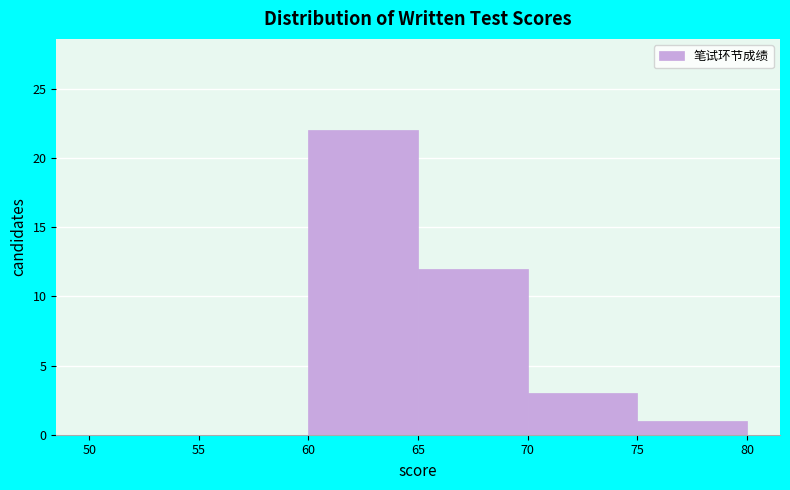

Reading left to right, list every bar in this chart as the range it spans on the x-axis followed by its height. The values are not printed on the chart, so give them approximately, as read against the axis.

50 to 55: 0
55 to 60: 0
60 to 65: 22
65 to 70: 12
70 to 75: 3
75 to 80: 1